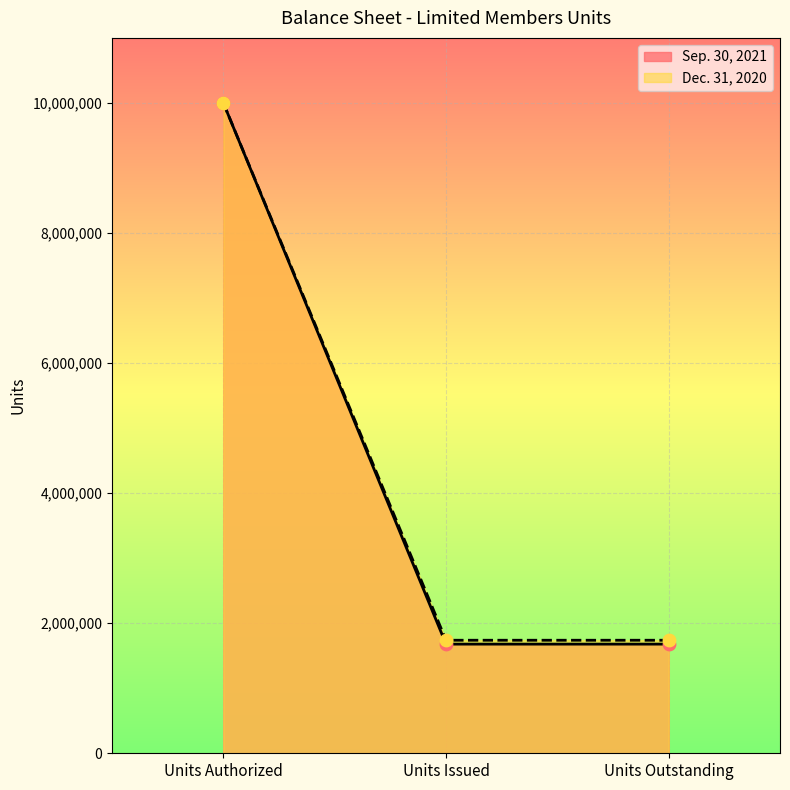

Which series has the largest Y range (max minus min)?

Sep. 30, 2021